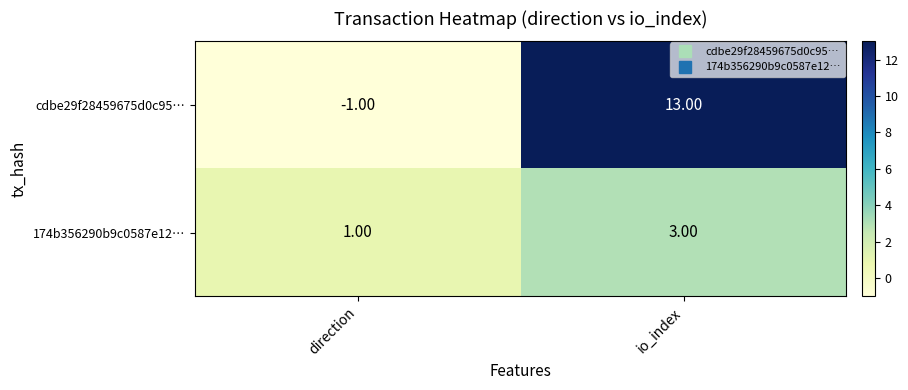

At which label is 174b356290b9c0587e12… closest to 2?

direction